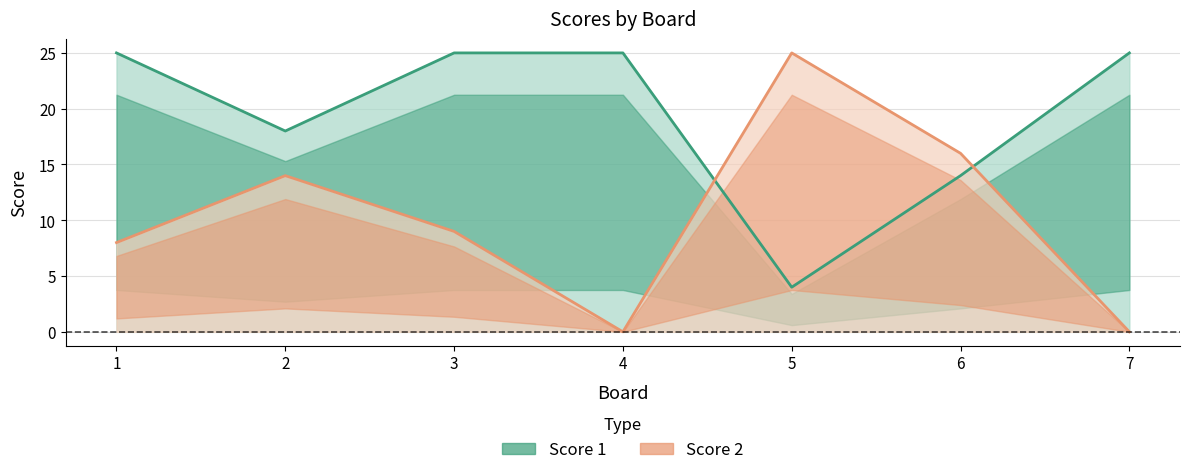

Where is the first local minimum for Score 2?

4